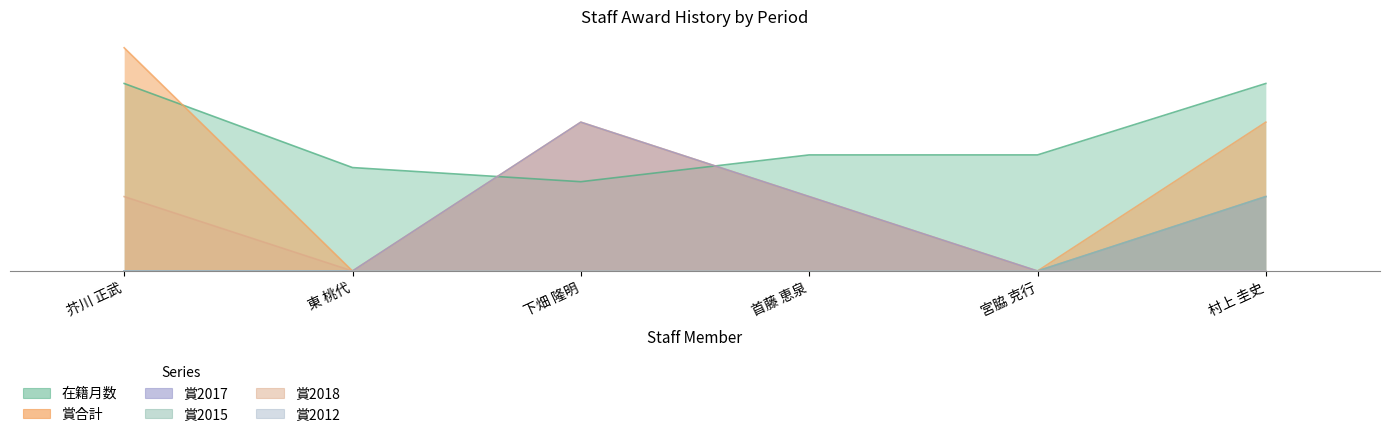

True or false: 賞2018 has a value of -0.5 at 首藤 恵泉.

False